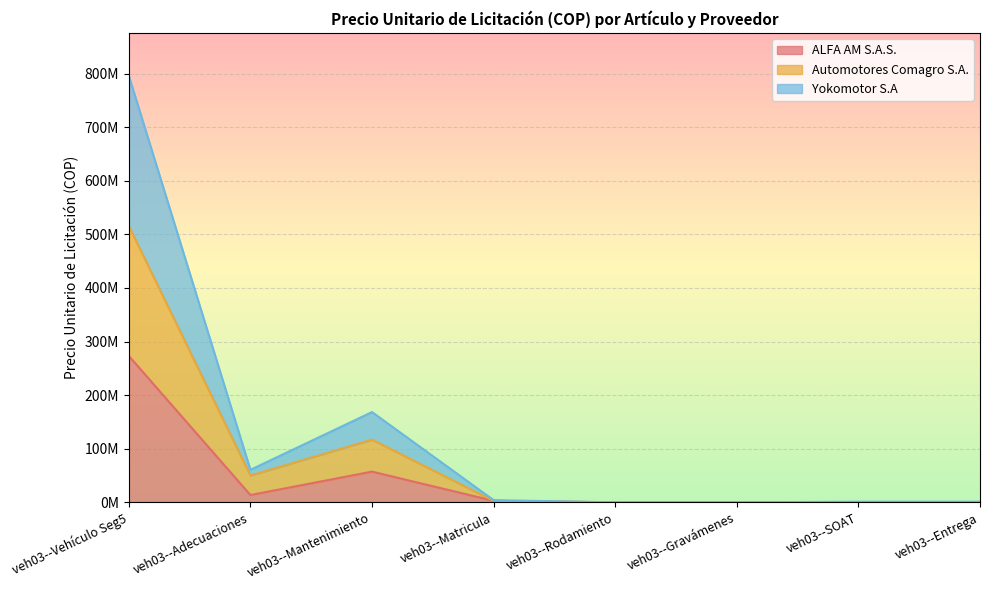

What is the difference between the highest and lowest values at veh03--Entrega?

1200000